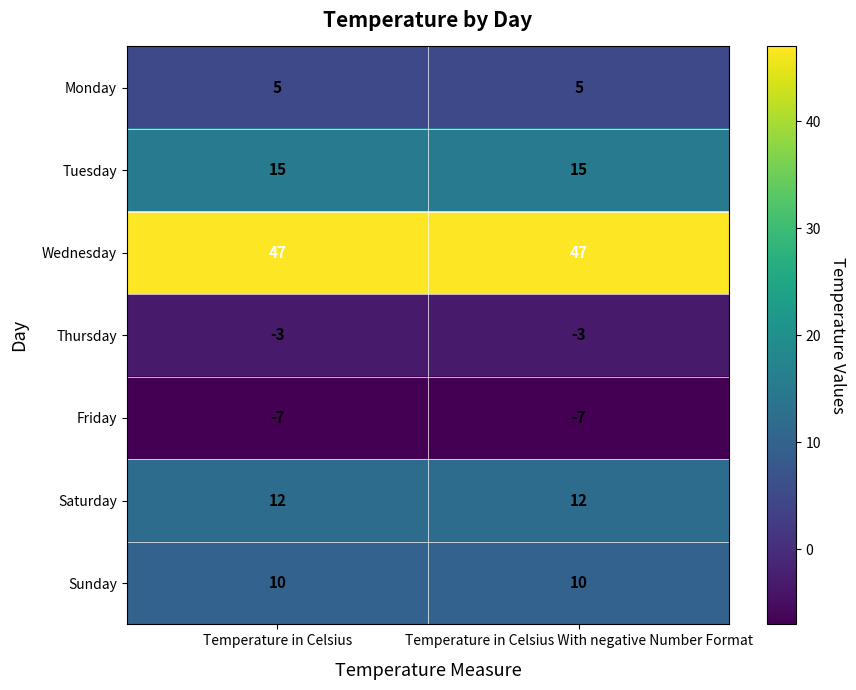

At Temperature in Celsius With negative Number Format, list the series in order from largest to smallest.

Wednesday, Tuesday, Saturday, Sunday, Monday, Thursday, Friday